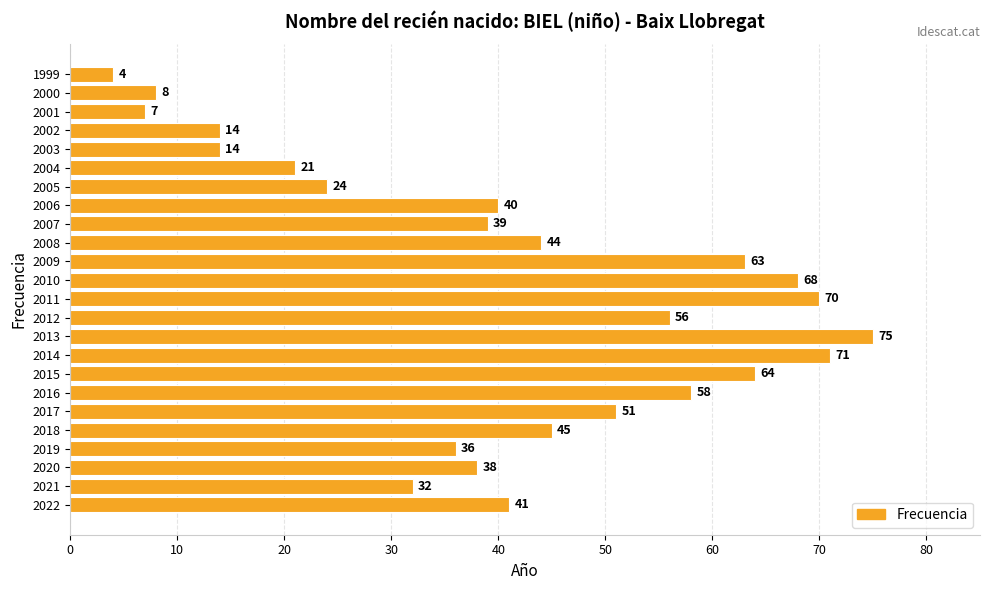

At which category does the chart reach its peak across all series?

2013